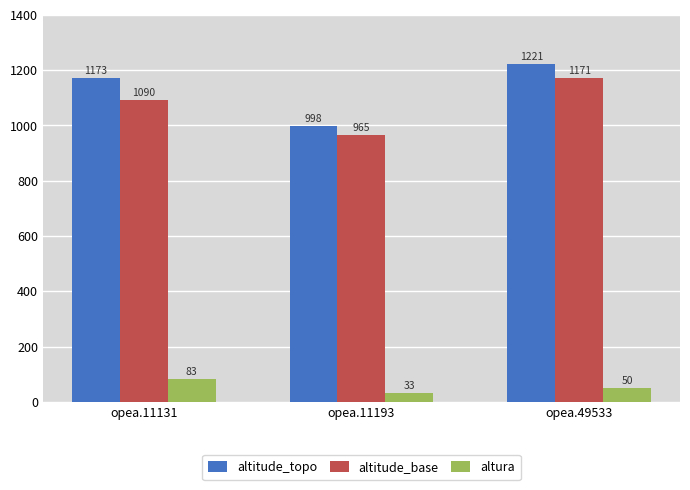

The altitude_base series shows 1171 at opea.49533. True or false?

True